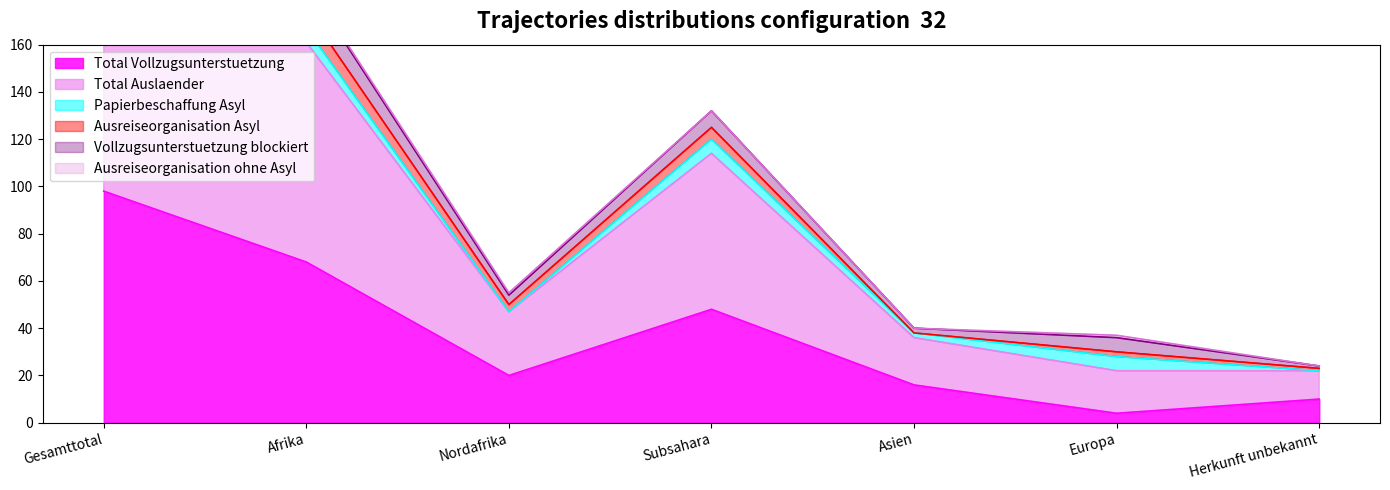

List the labels in order of Vollzugsunterstuetzung blockiert value, smallest first.

Herkunft unbekannt, Asien, Nordafrika, Europa, Subsahara, Afrika, Gesamttotal